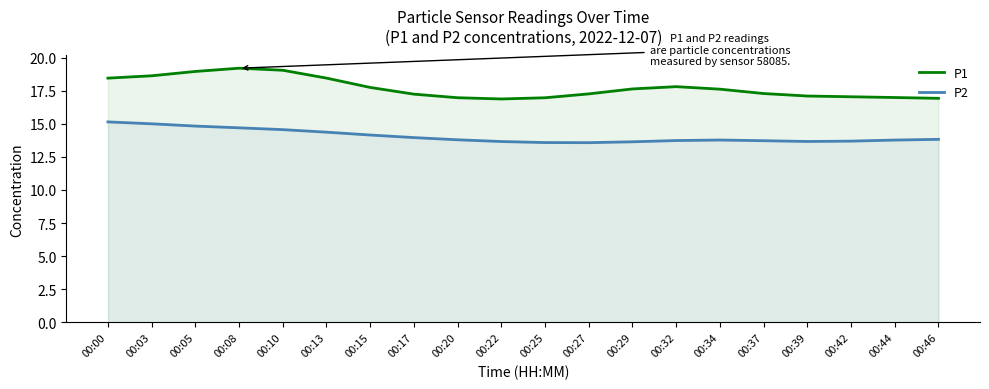

Does the chart have visible grid lines?

No